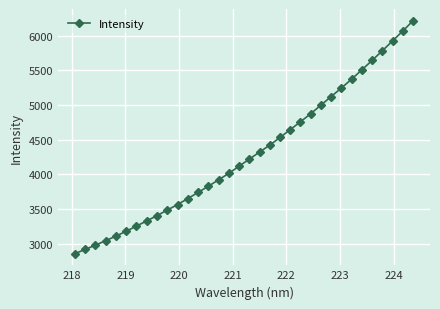

What is the minimum value shown in the chart?

2859.2